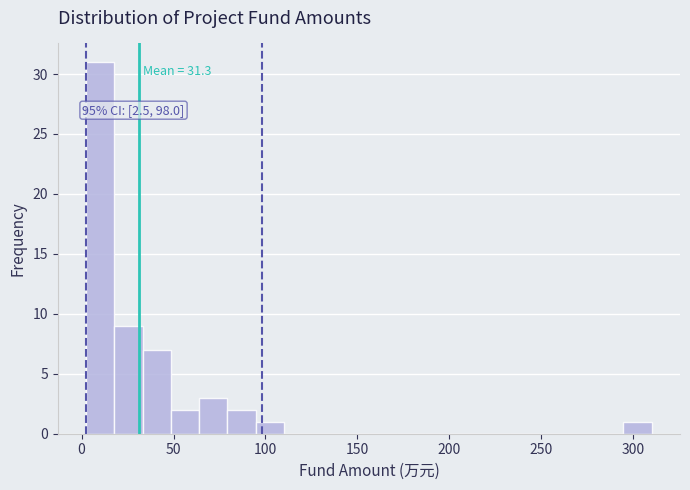

Around what value on the x-axis is the tallest bar? Give the approximate position of its centre, as read against the axis.

10